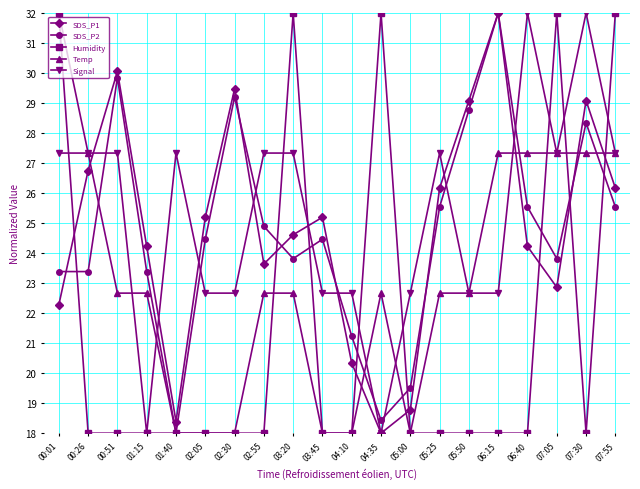

The Temp series shows 40.6 at 06:40. True or false?

False